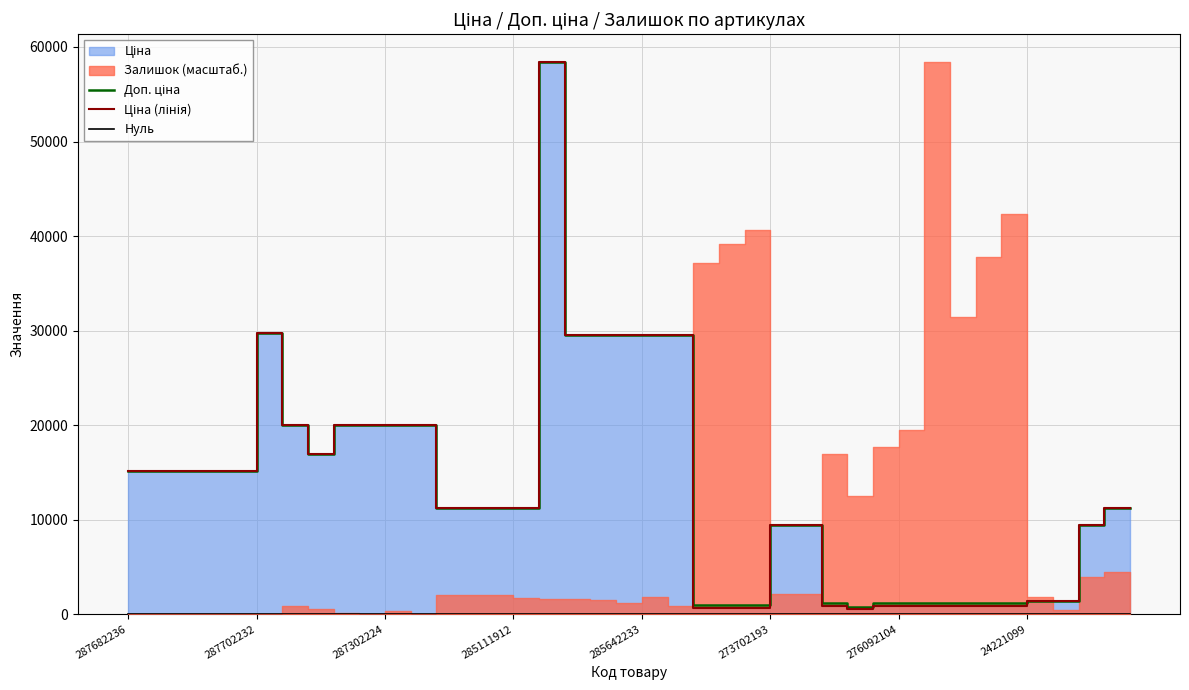

The Доп. ціна series shows 9384.0 at 273702193. True or false?

True